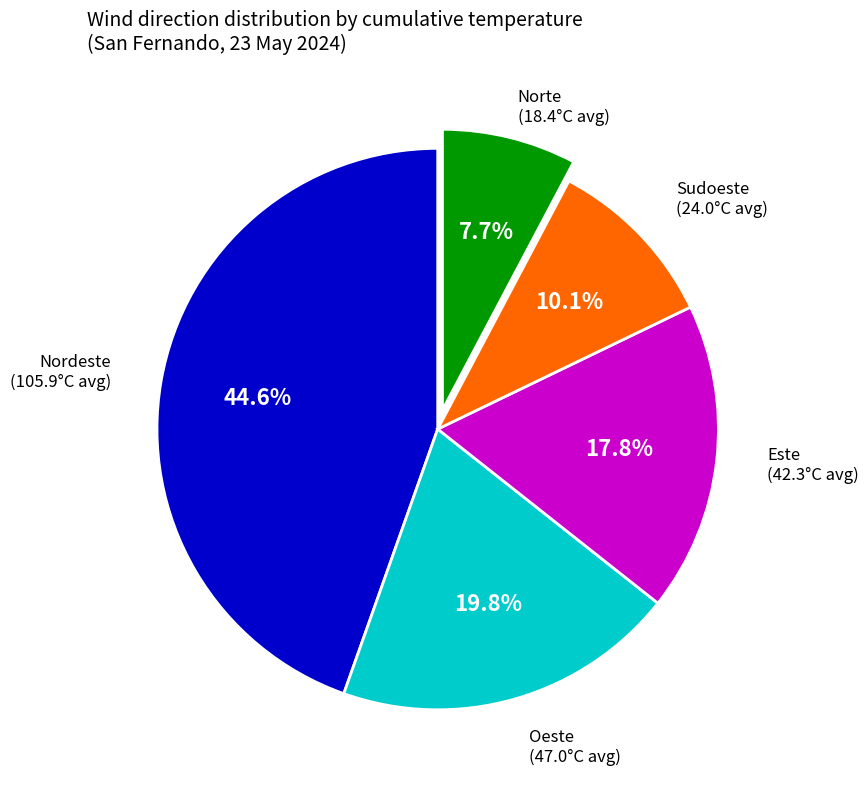

Is there any slice that represents more than half of the pie?

No